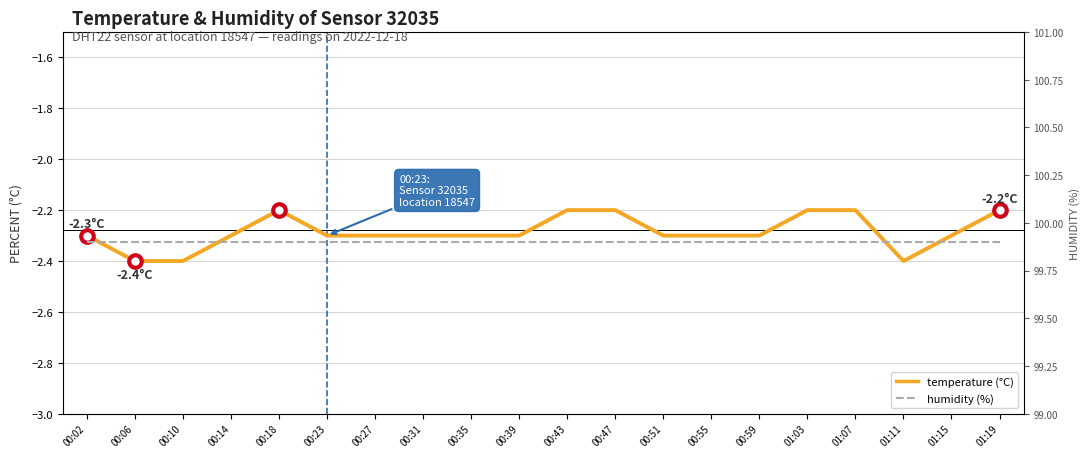

What is the difference between the highest and lowest values at 01:07?

102.1